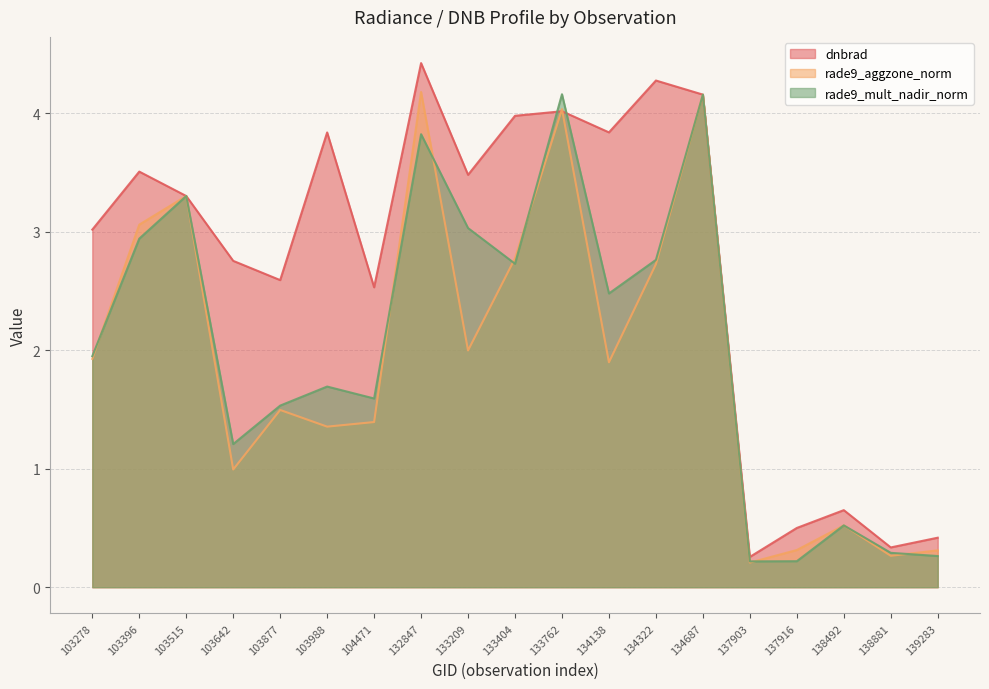

The dnbrad series shows 4.2 at 134687. True or false?

True